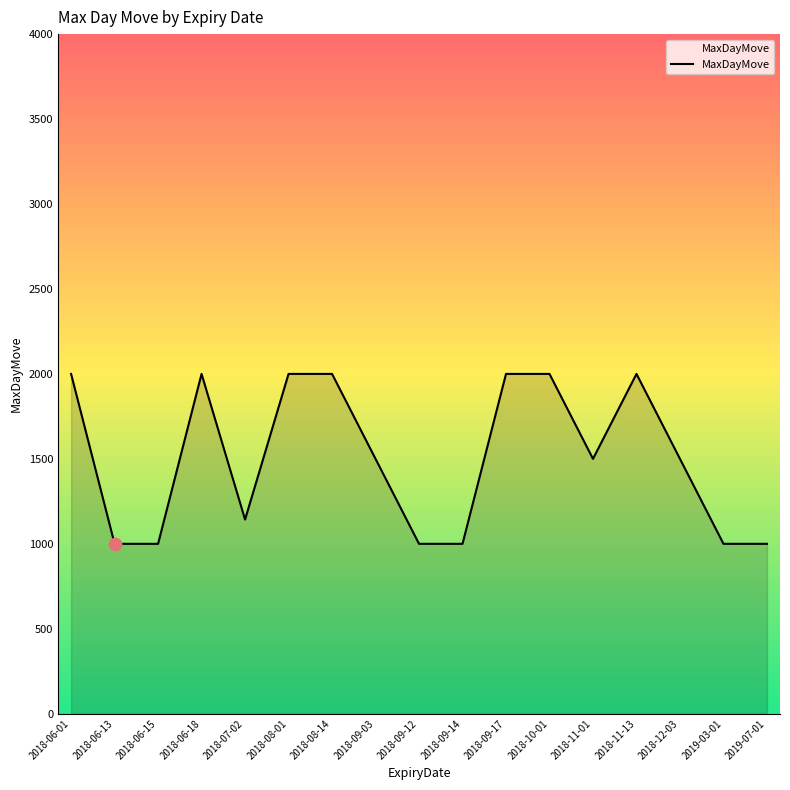

What is the change in value from 2018-09-03 to 2018-11-13?

+500.0